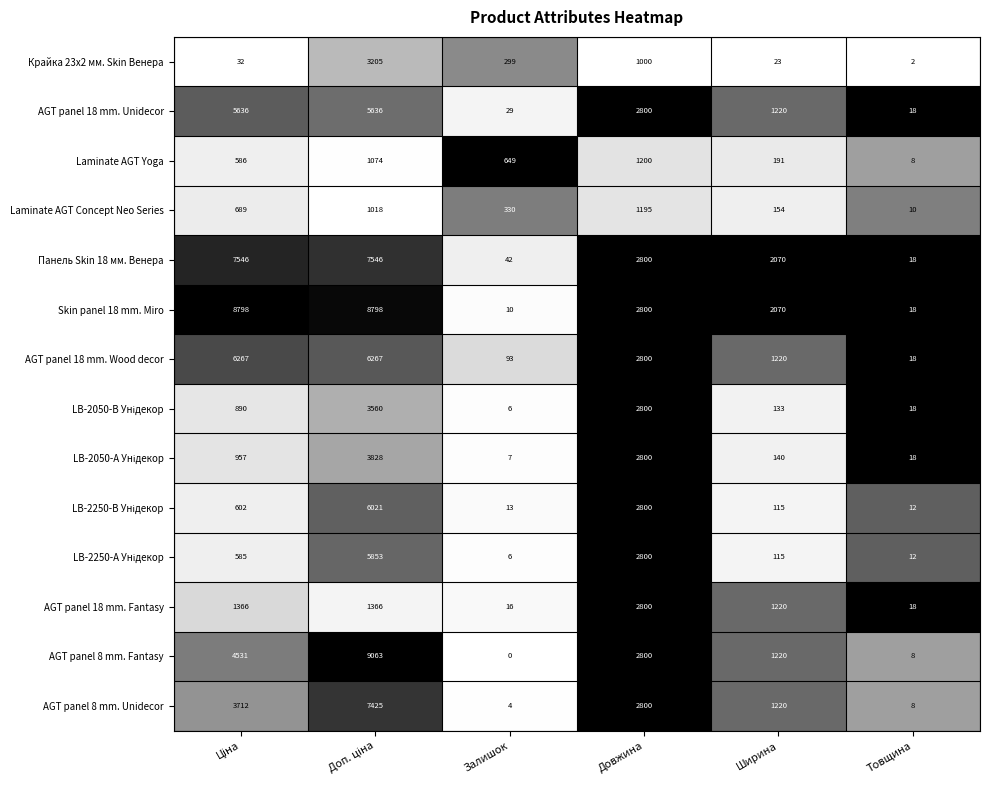

Which series has the largest range (max minus min)?

AGT panel 8 mm. Fantasy